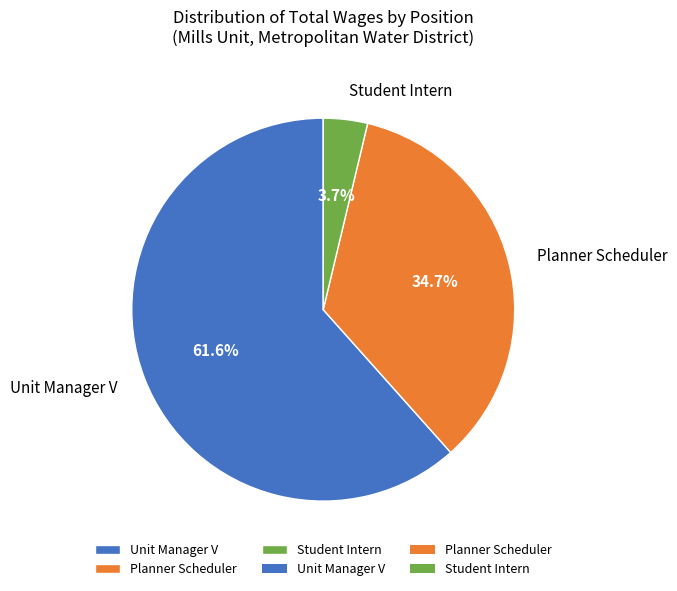

What is the largest slice in the pie chart?

Unit Manager V